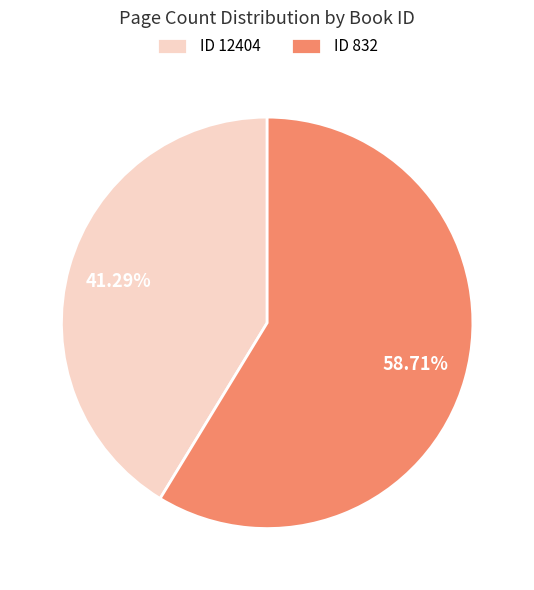

Does any single category account for the majority?

Yes